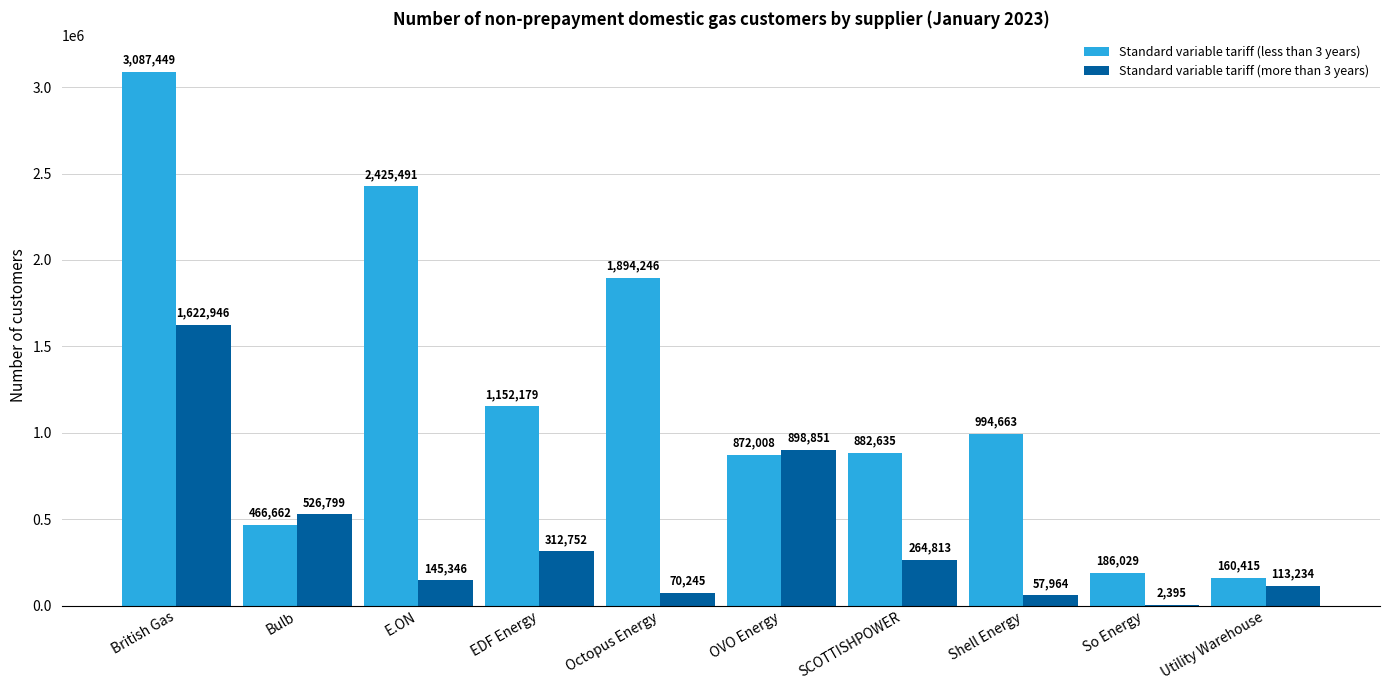

Reading left to right, list all the values displayed in this chart.

Standard variable tariff (less than 3 years): British Gas=3087449	Bulb=466662	E.ON=2425491	EDF Energy=1152179	Octopus Energy=1894246	OVO Energy=872008	SCOTTISHPOWER=882635	Shell Energy=994663	So Energy=186029	Utility Warehouse=160415
Standard variable tariff (more than 3 years): British Gas=1622946	Bulb=526799	E.ON=145346	EDF Energy=312752	Octopus Energy=70245	OVO Energy=898851	SCOTTISHPOWER=264813	Shell Energy=57964	So Energy=2395	Utility Warehouse=113234